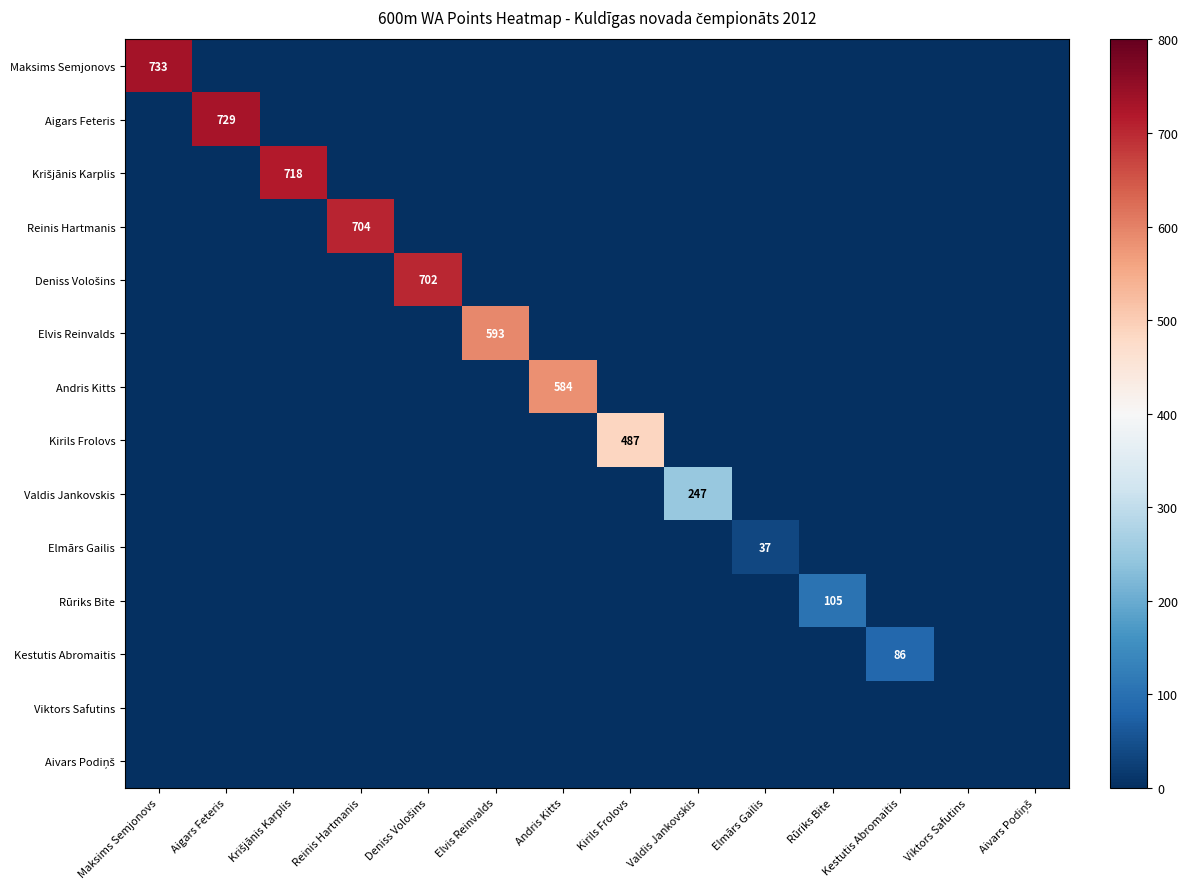

Where is Krišjānis Karplis nearest to the value 359?

Maksims Semjonovs